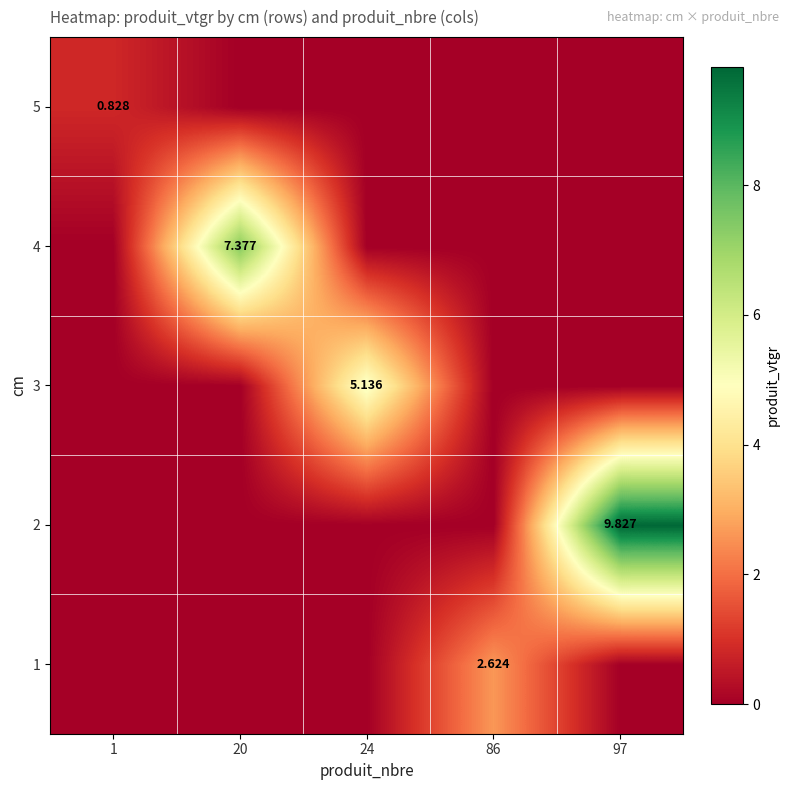

What is the total value across all series at 1?

0.8